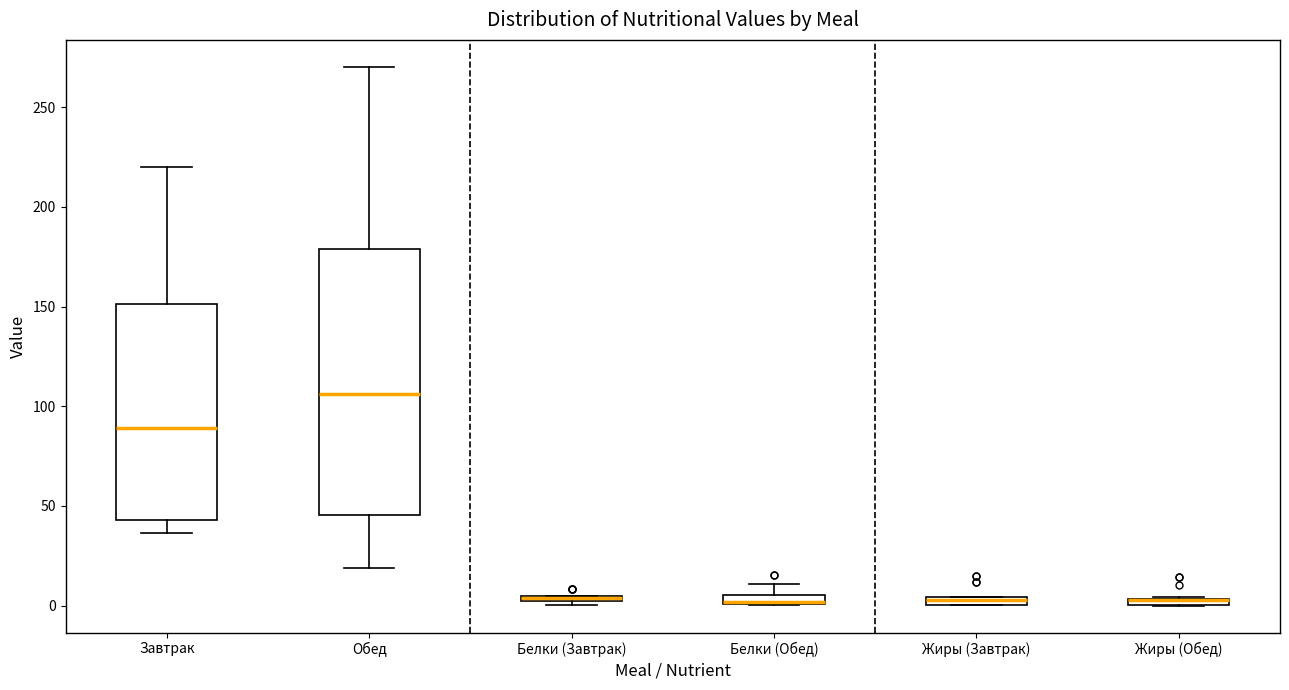

Which box is the tallest, from its lower edge to its upper edge?

Обед